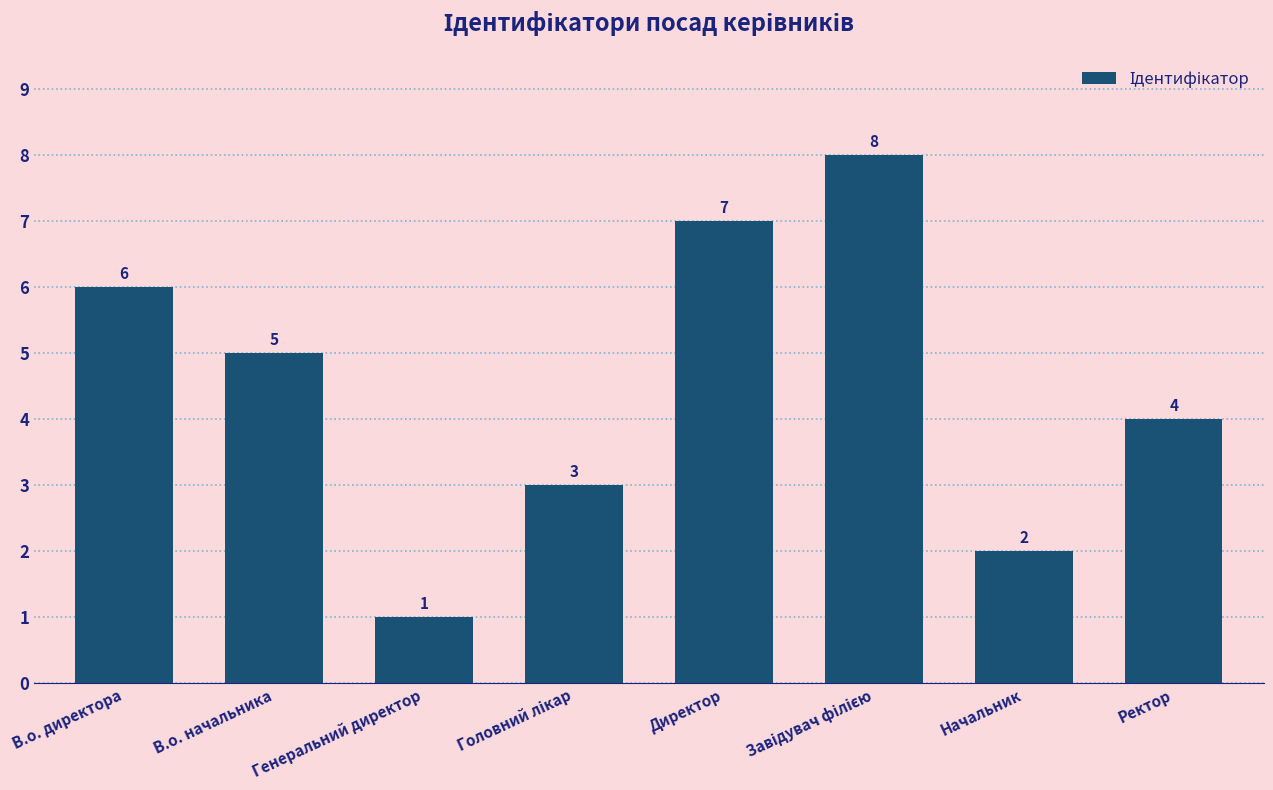

How many series are shown in this chart?

1